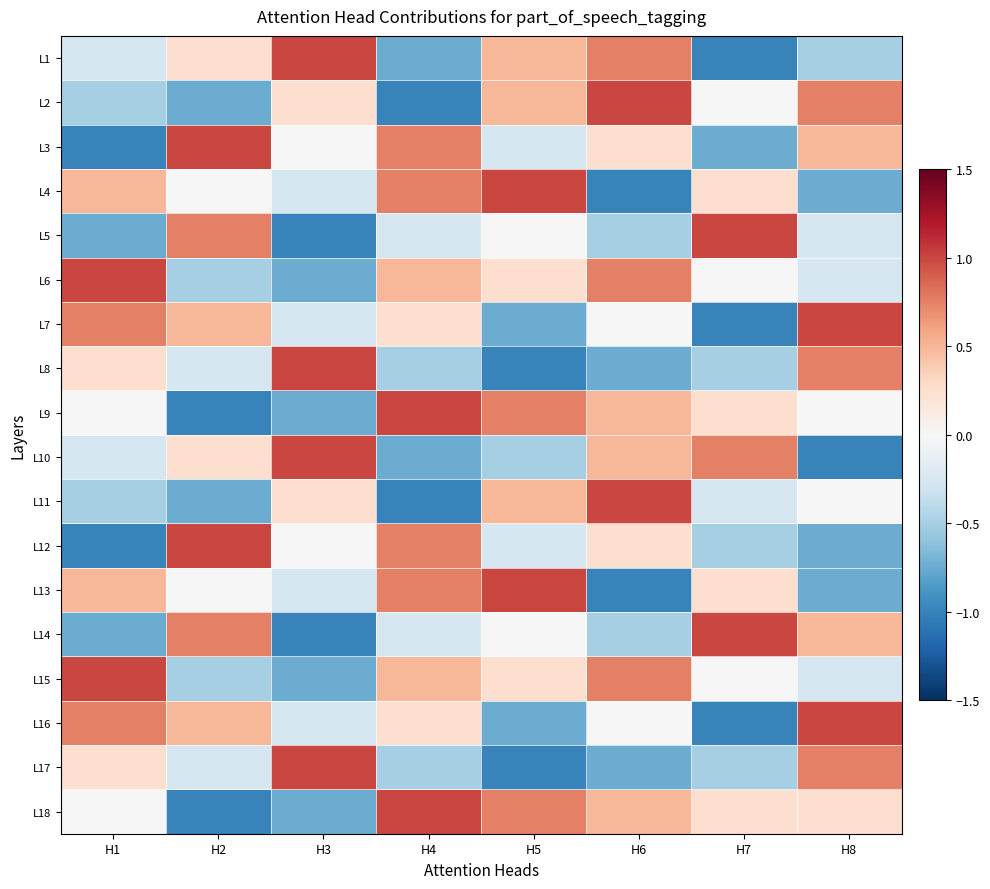

Reading left to right, list all the values displayed in this chart.

L1: H1=-0.2	H2=0.2	H3=1.0	H4=-0.8	H5=0.5	H6=0.8	H7=-1.0	H8=-0.5
L2: H1=-0.5	H2=-0.8	H3=0.2	H4=-1.0	H5=0.5	H6=1.0	H7=0.0	H8=0.8
L3: H1=-1.0	H2=1.0	H3=0.0	H4=0.8	H5=-0.2	H6=0.2	H7=-0.8	H8=0.5
L4: H1=0.5	H2=0.0	H3=-0.2	H4=0.8	H5=1.0	H6=-1.0	H7=0.2	H8=-0.8
L5: H1=-0.8	H2=0.8	H3=-1.0	H4=-0.2	H5=0.0	H6=-0.5	H7=1.0	H8=-0.2
L6: H1=1.0	H2=-0.5	H3=-0.8	H4=0.5	H5=0.2	H6=0.8	H7=0.0	H8=-0.2
L7: H1=0.8	H2=0.5	H3=-0.2	H4=0.2	H5=-0.8	H6=0.0	H7=-1.0	H8=1.0
L8: H1=0.2	H2=-0.2	H3=1.0	H4=-0.5	H5=-1.0	H6=-0.8	H7=-0.5	H8=0.8
L9: H1=0.0	H2=-1.0	H3=-0.8	H4=1.0	H5=0.8	H6=0.5	H7=0.2	H8=0.0
L10: H1=-0.2	H2=0.2	H3=1.0	H4=-0.8	H5=-0.5	H6=0.5	H7=0.8	H8=-1.0
L11: H1=-0.5	H2=-0.8	H3=0.2	H4=-1.0	H5=0.5	H6=1.0	H7=-0.2	H8=0.0
L12: H1=-1.0	H2=1.0	H3=0.0	H4=0.8	H5=-0.2	H6=0.2	H7=-0.5	H8=-0.8
L13: H1=0.5	H2=0.0	H3=-0.2	H4=0.8	H5=1.0	H6=-1.0	H7=0.2	H8=-0.8
L14: H1=-0.8	H2=0.8	H3=-1.0	H4=-0.2	H5=0.0	H6=-0.5	H7=1.0	H8=0.5
L15: H1=1.0	H2=-0.5	H3=-0.8	H4=0.5	H5=0.2	H6=0.8	H7=0.0	H8=-0.2
L16: H1=0.8	H2=0.5	H3=-0.2	H4=0.2	H5=-0.8	H6=0.0	H7=-1.0	H8=1.0
L17: H1=0.2	H2=-0.2	H3=1.0	H4=-0.5	H5=-1.0	H6=-0.8	H7=-0.5	H8=0.8
L18: H1=0.0	H2=-1.0	H3=-0.8	H4=1.0	H5=0.8	H6=0.5	H7=0.2	H8=0.2